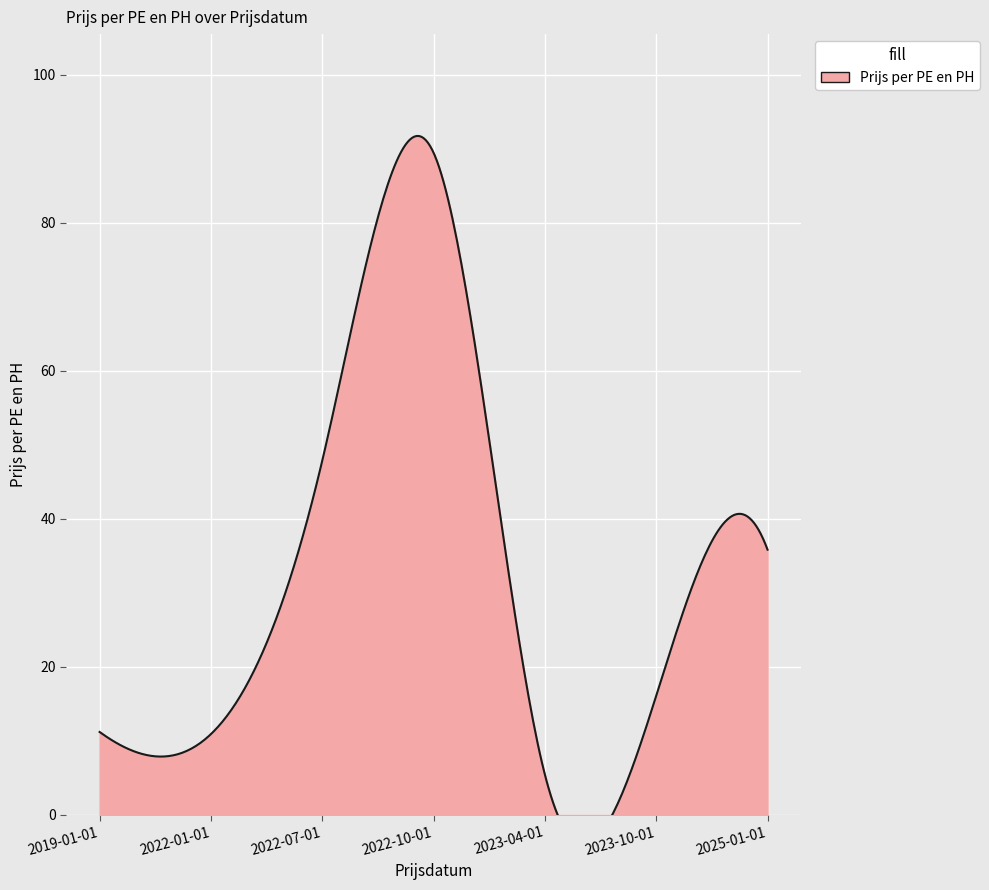

Approximately how many times larger is the value at 2019-01-01 compared to 2022-10-01?

0.1